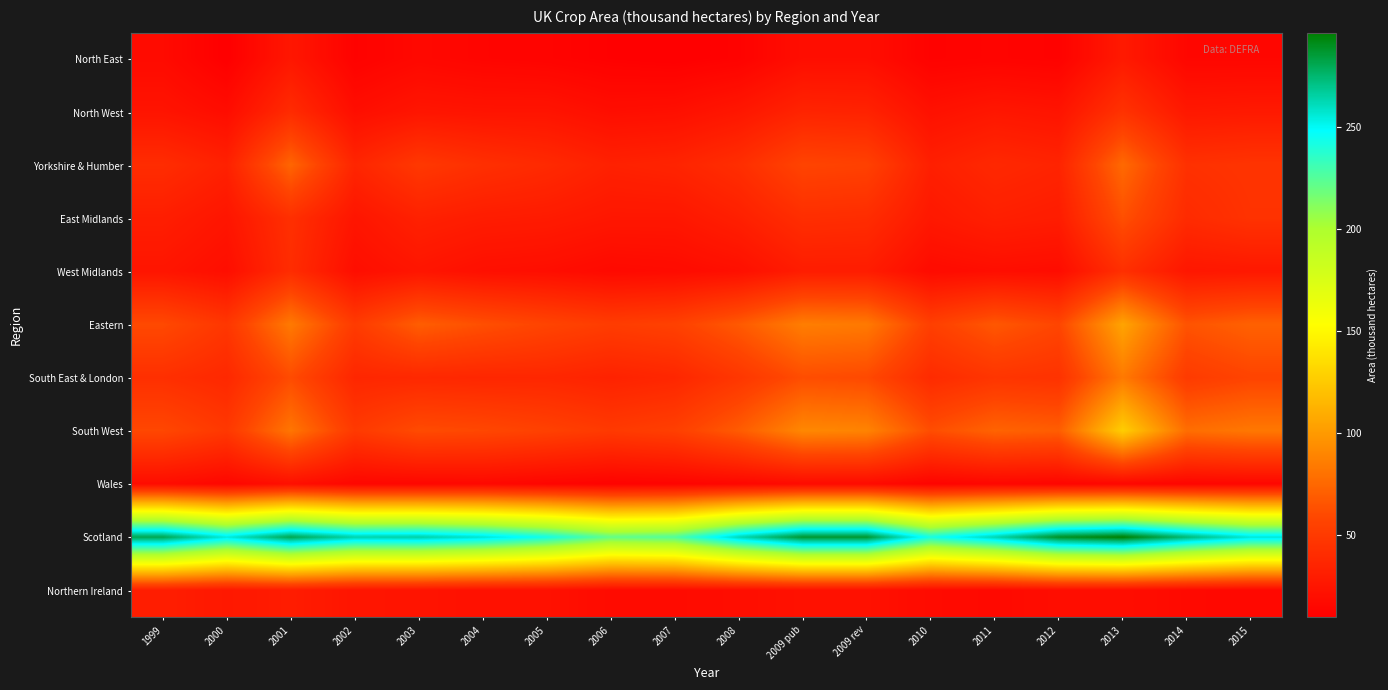

At which category is the sum across all series the highest?

2013